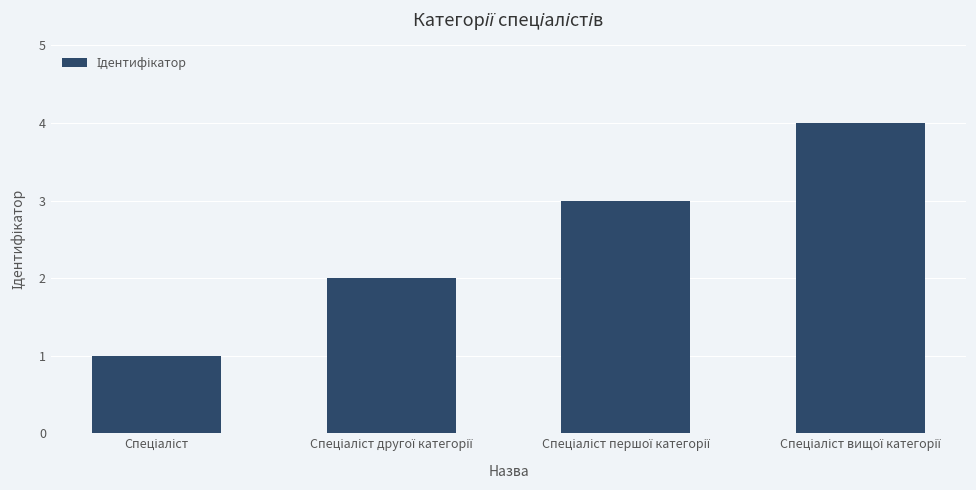

What is the value of the 3rd bar from the left?

3